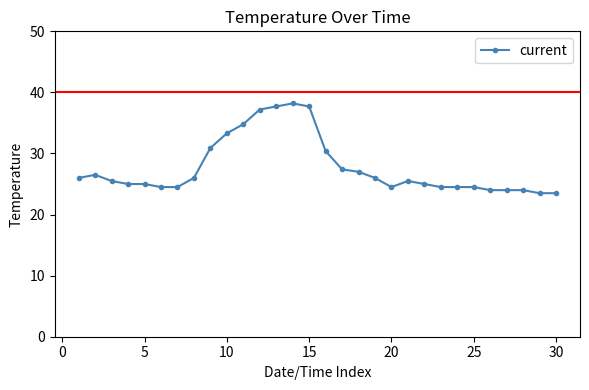

What is the maximum value shown in the chart?

38.2